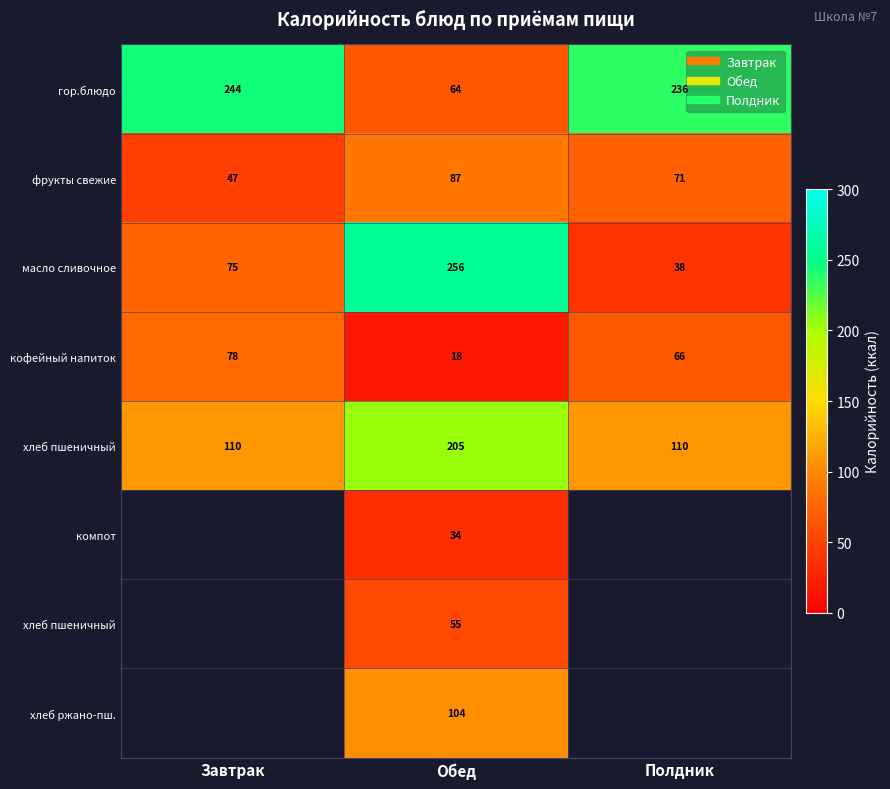

Count the number of categories in the chart.

3